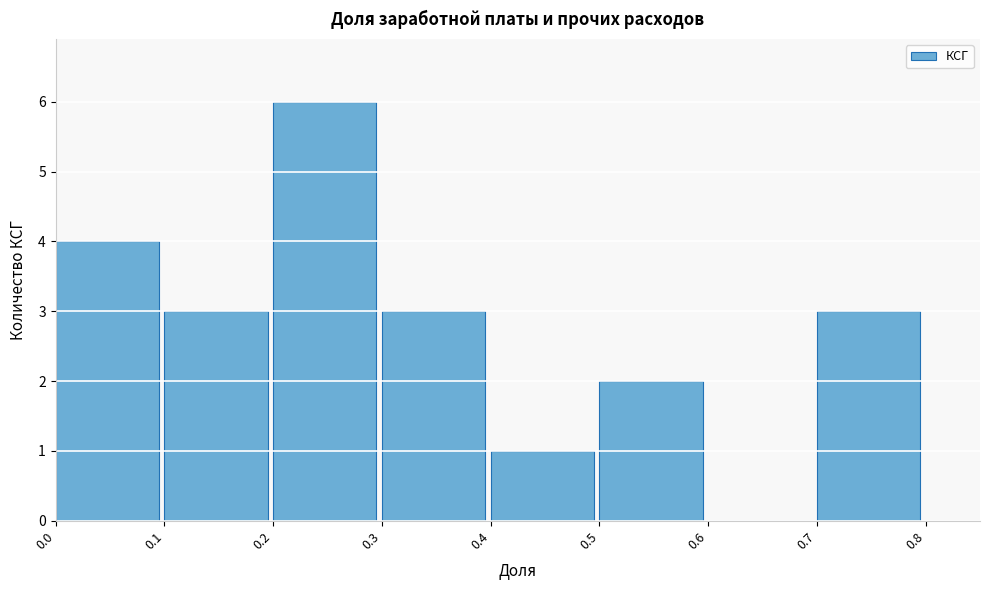

What is the height of the bar covering 0.3 to 0.4 on the x-axis? The values are not printed on the chart, so give them approximately, as read against the axis.

3